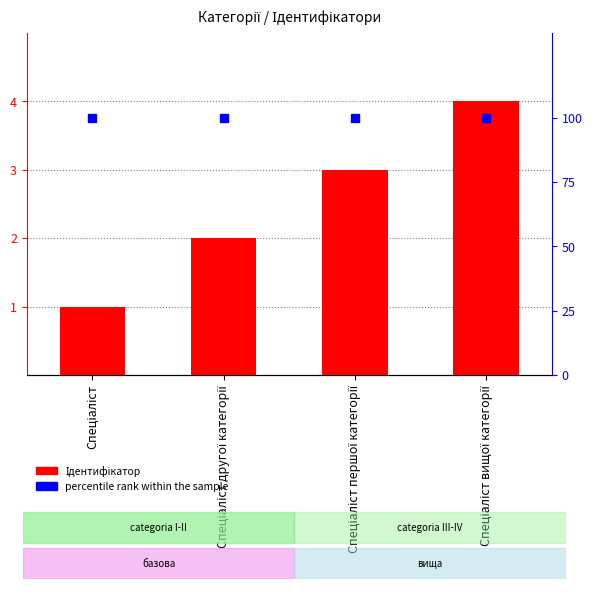

Which series has the largest range (max minus min)?

Ідентифікатор